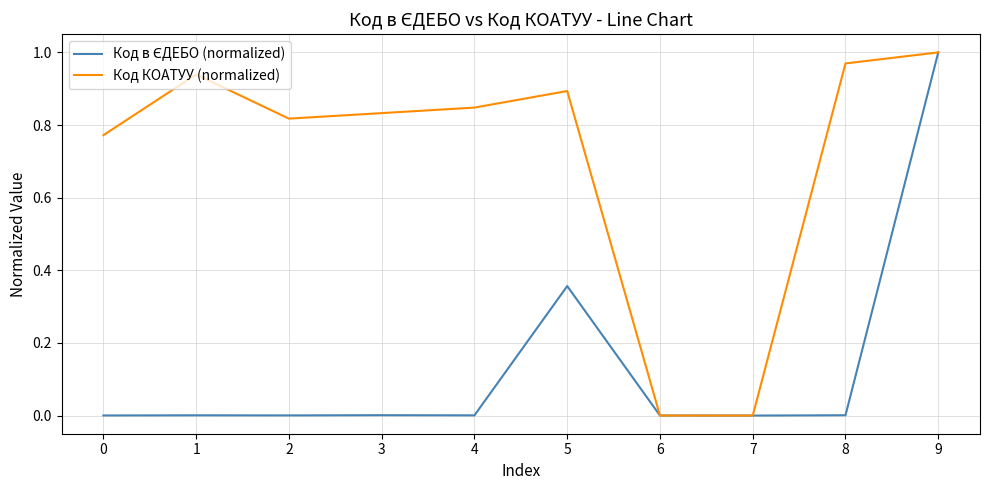

Which series changed the most between 4 and 6?

Код КОАТУУ (normalized)